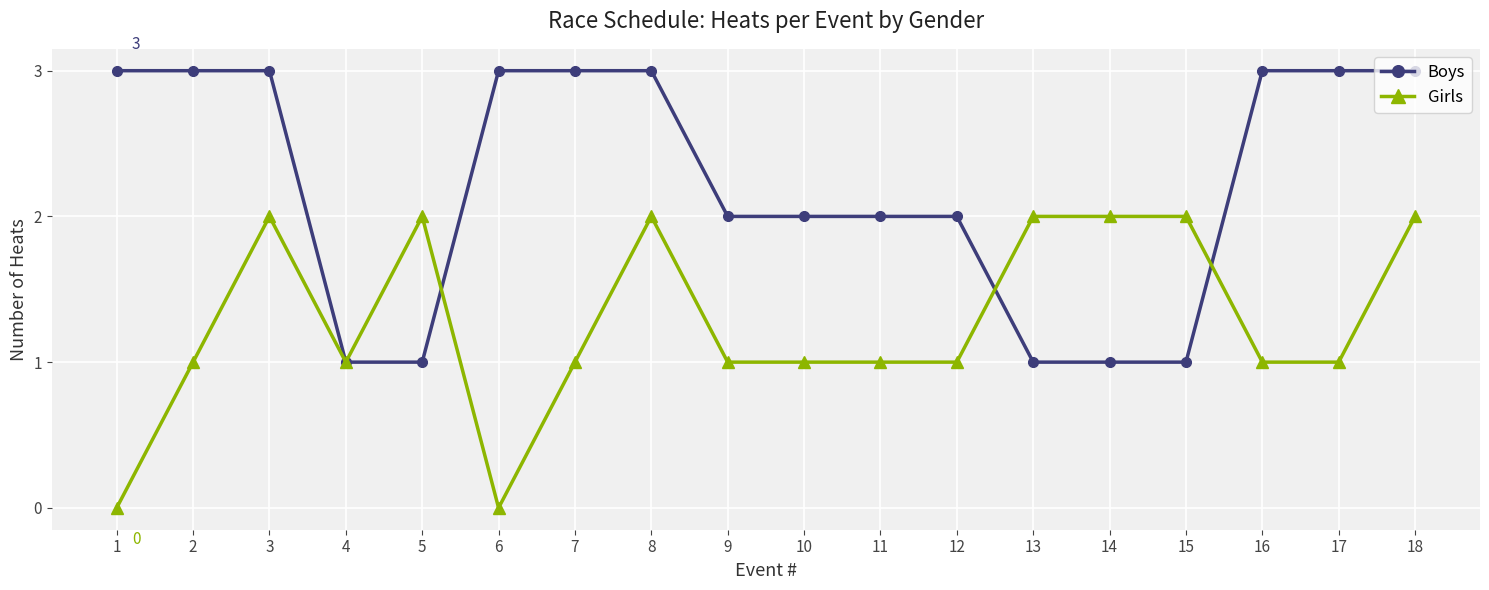

True or false: Girls has more than 0 interior local peaks.

True